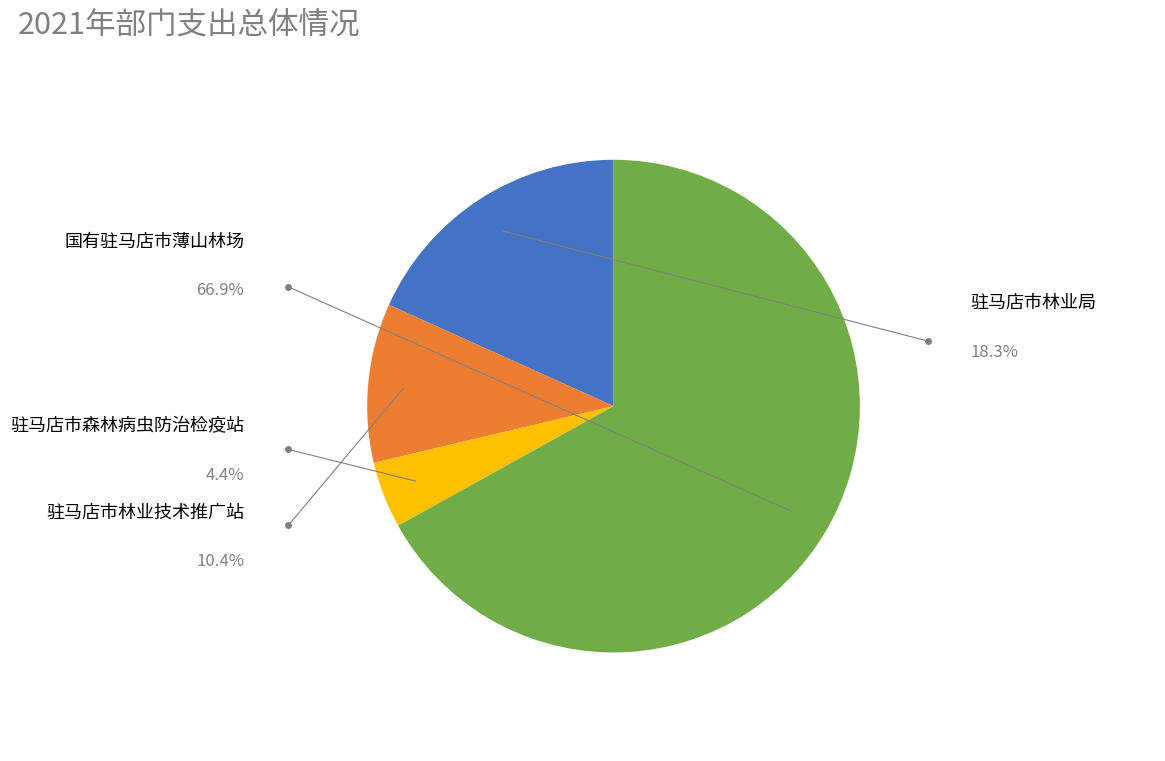

What percentage is the 驻马店市林业局 slice, to the nearest percent?

18%